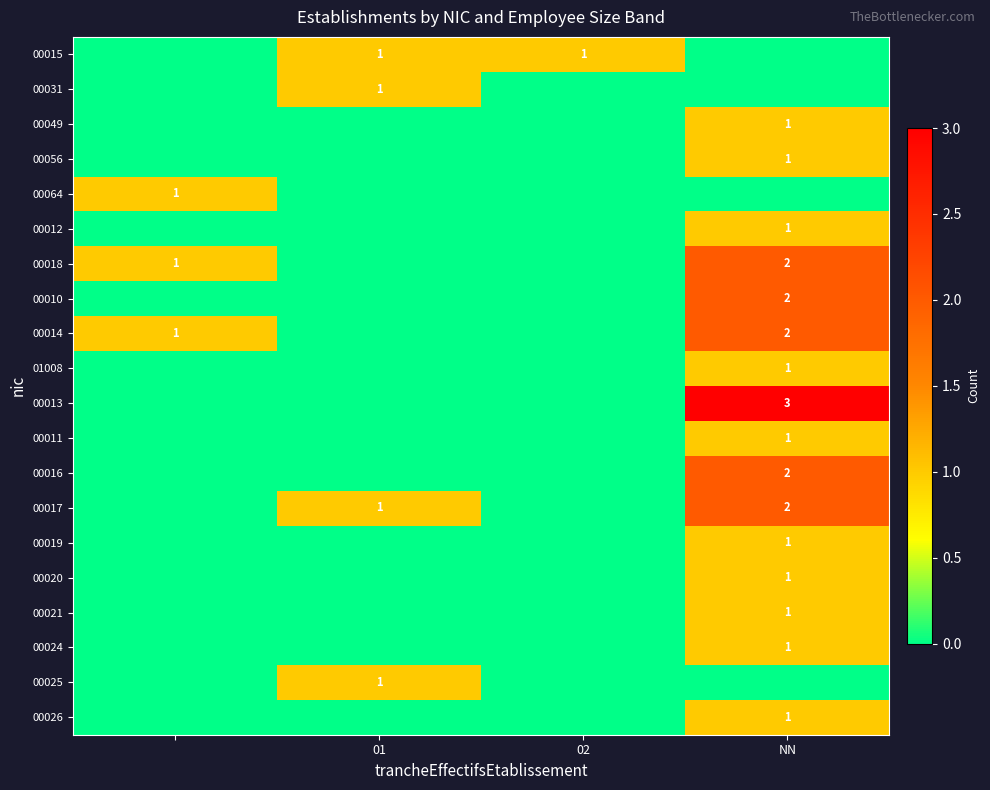

True or false: 00018 has a value of 1 at NN.

False